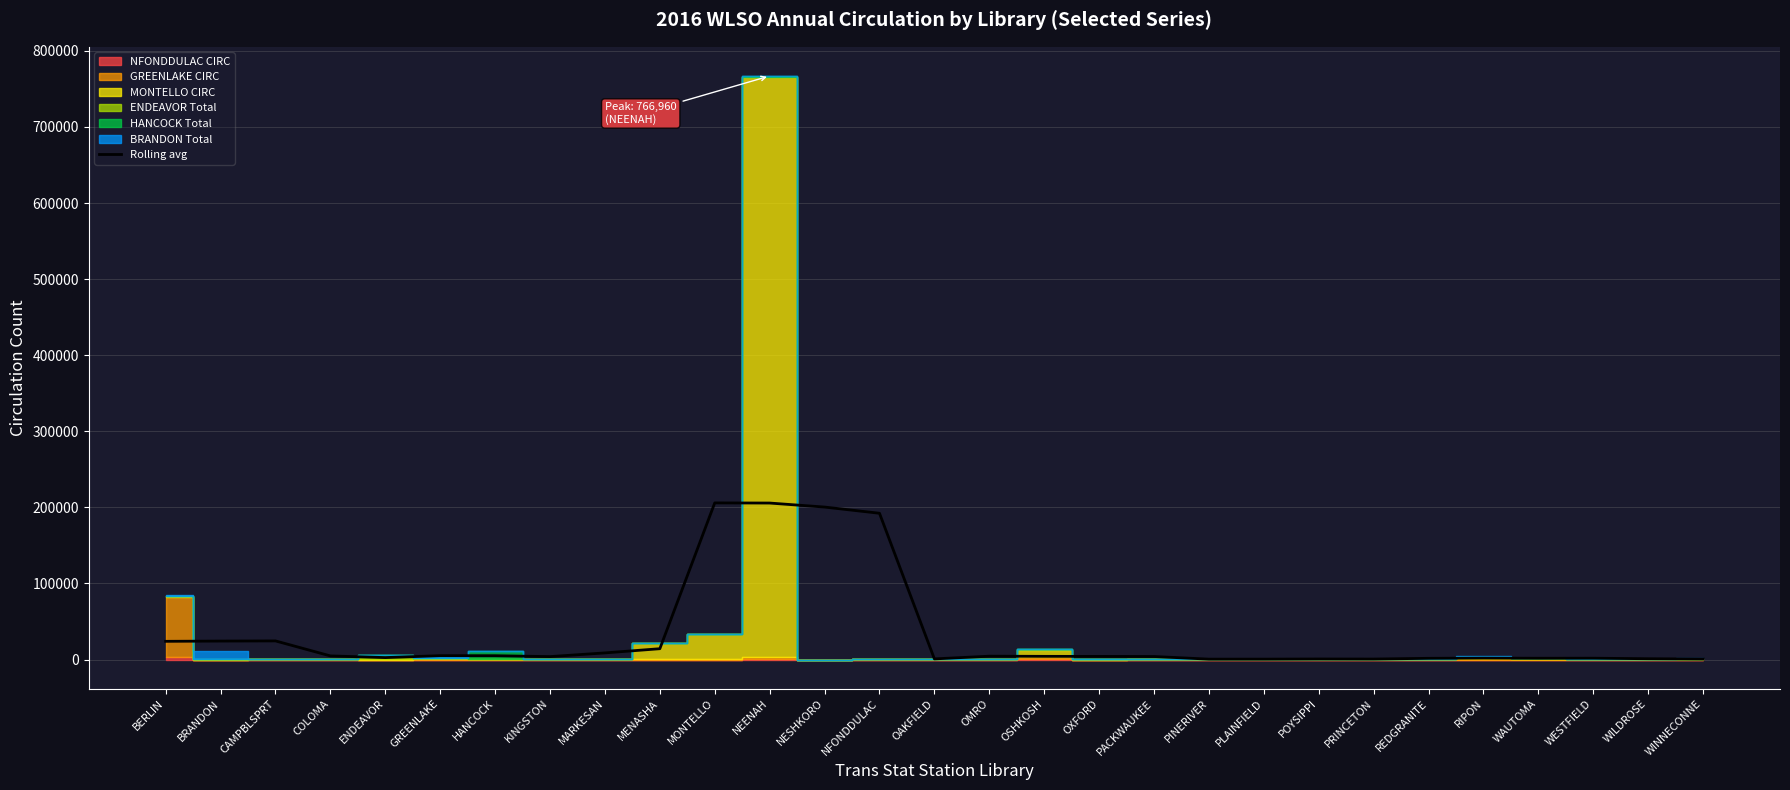

The chart shows a value of 3146.3 at MARKESAN. True or false?

False